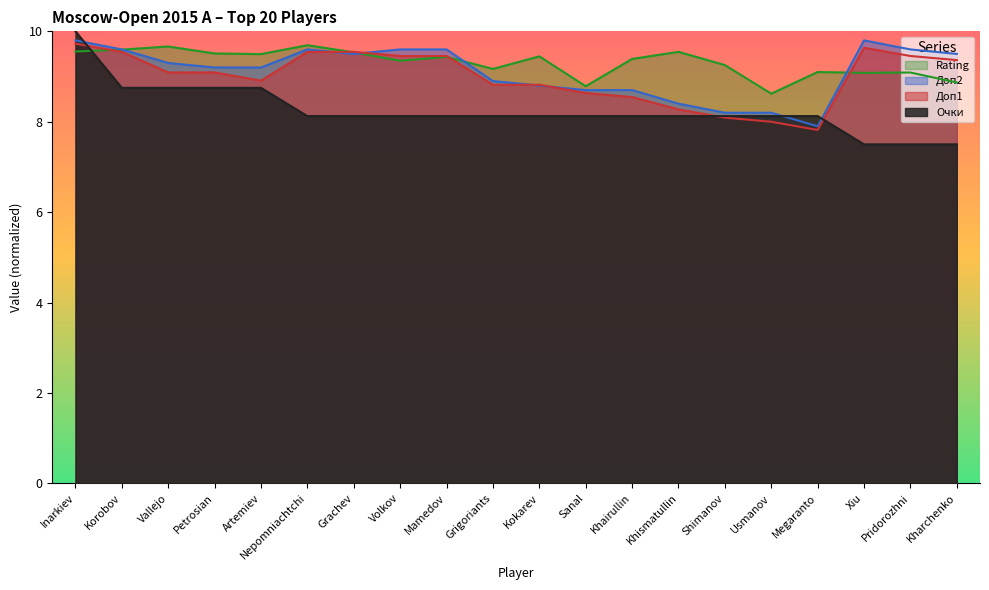

List the labels in order of Rating value, smallest first.

Usmanov, Sanal, Kharchenko, Xiu, Pridorozhni, Megaranto, Grigoriants, Shimanov, Volkov, Khairullin, Mamedov, Kokarev, Artemiev, Petrosian, Grachev, Khismatullin, Inarkiev, Korobov, Vallejo, Nepomniachtchi